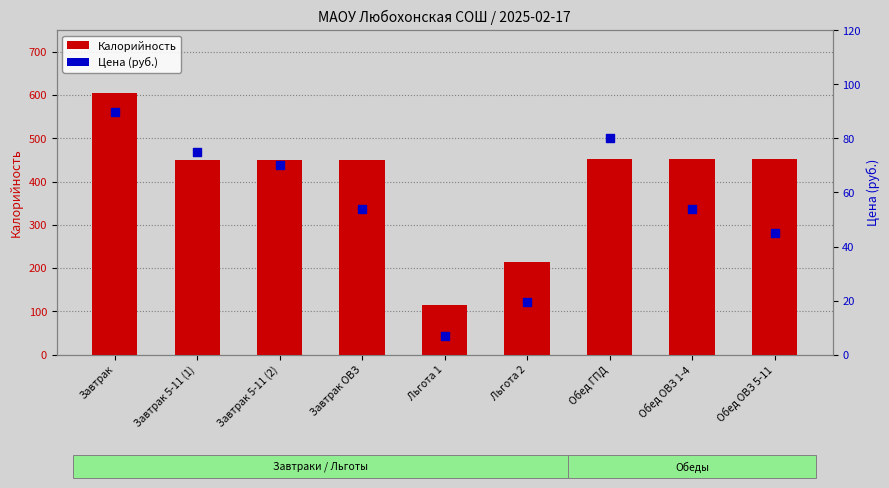

Which series contains the lowest Y value?

Цена (руб.)